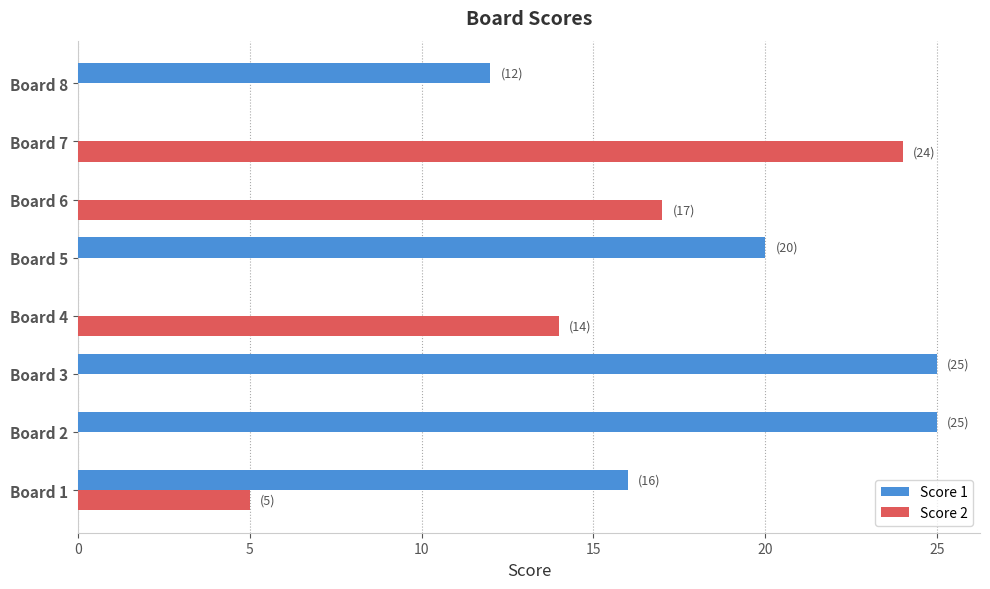

How many data points does each series have?

8